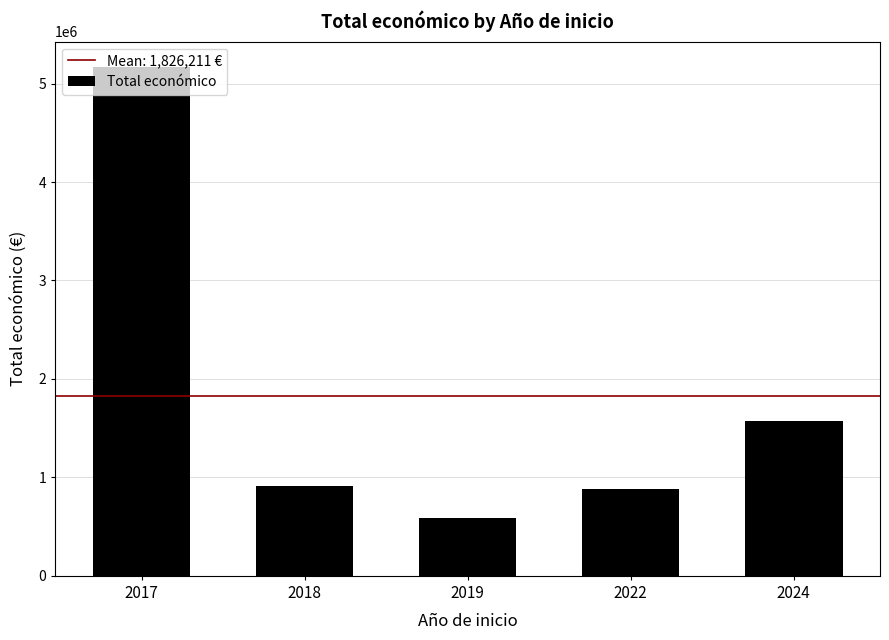

Reading right to left, extract all data points from this chart.

1571600.4	885419.0	591878.0	913825.0	5168335.0